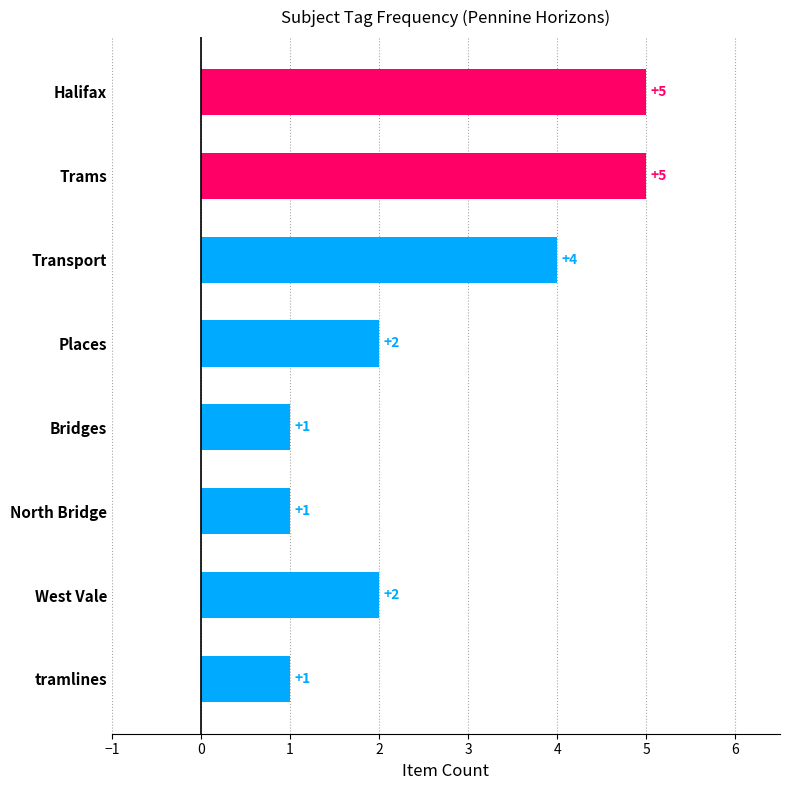

Count the number of categories in the chart.

8